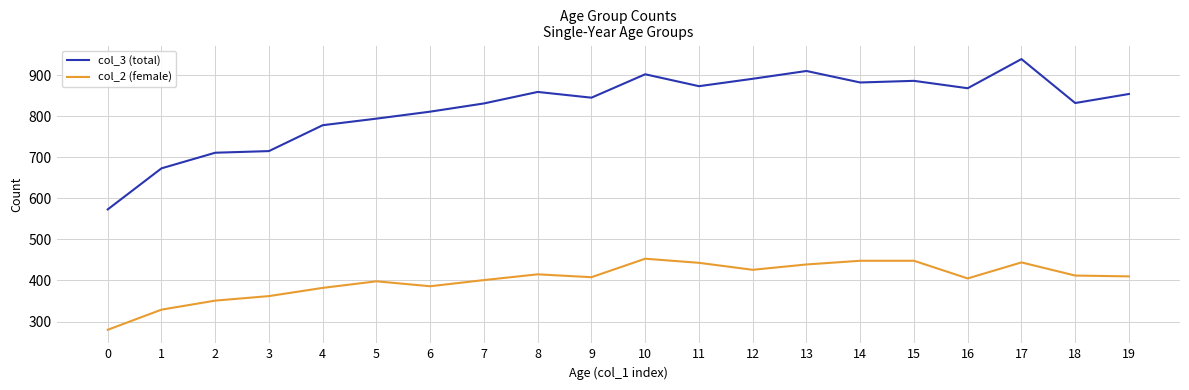

True or false: col_2 (female) and col_3 (total) cross at least once.

False